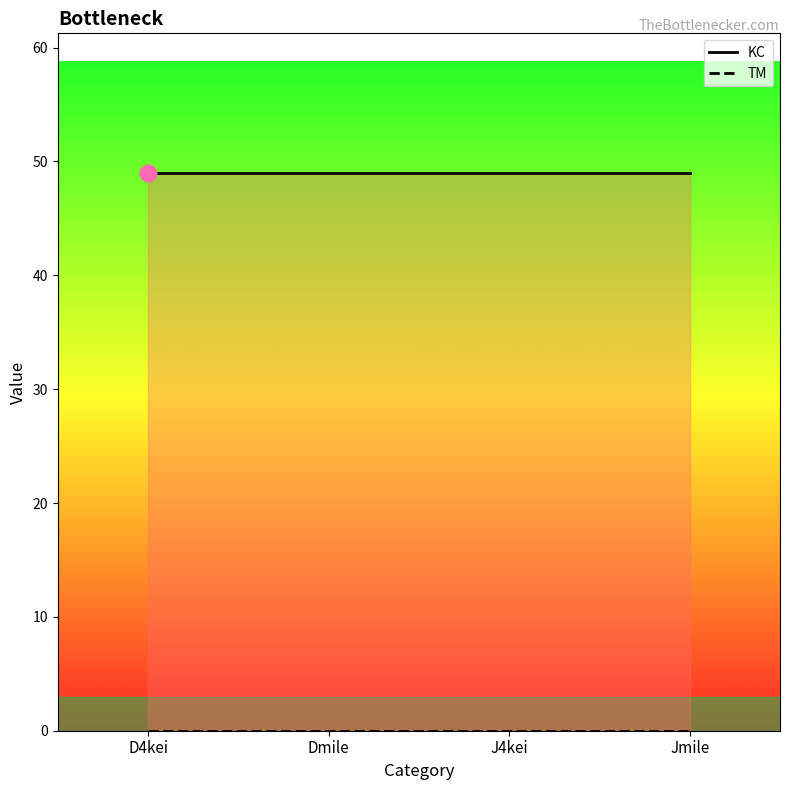

True or false: TM and KC cross at least once.

False